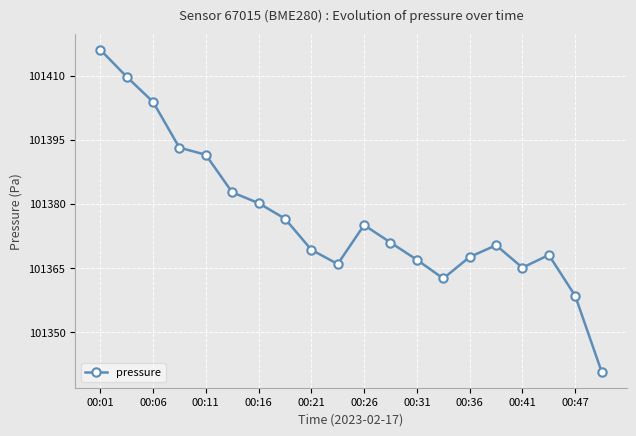

What is the sum of all values?

2027534.4